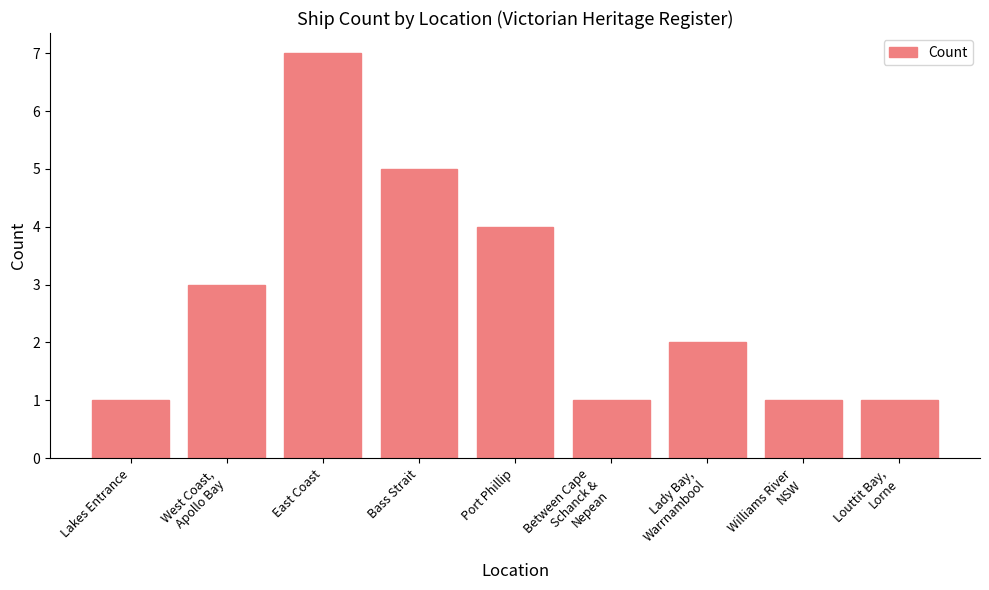

Reading left to right, extract all data points from this chart.

1	3	7	5	4	1	2	1	1